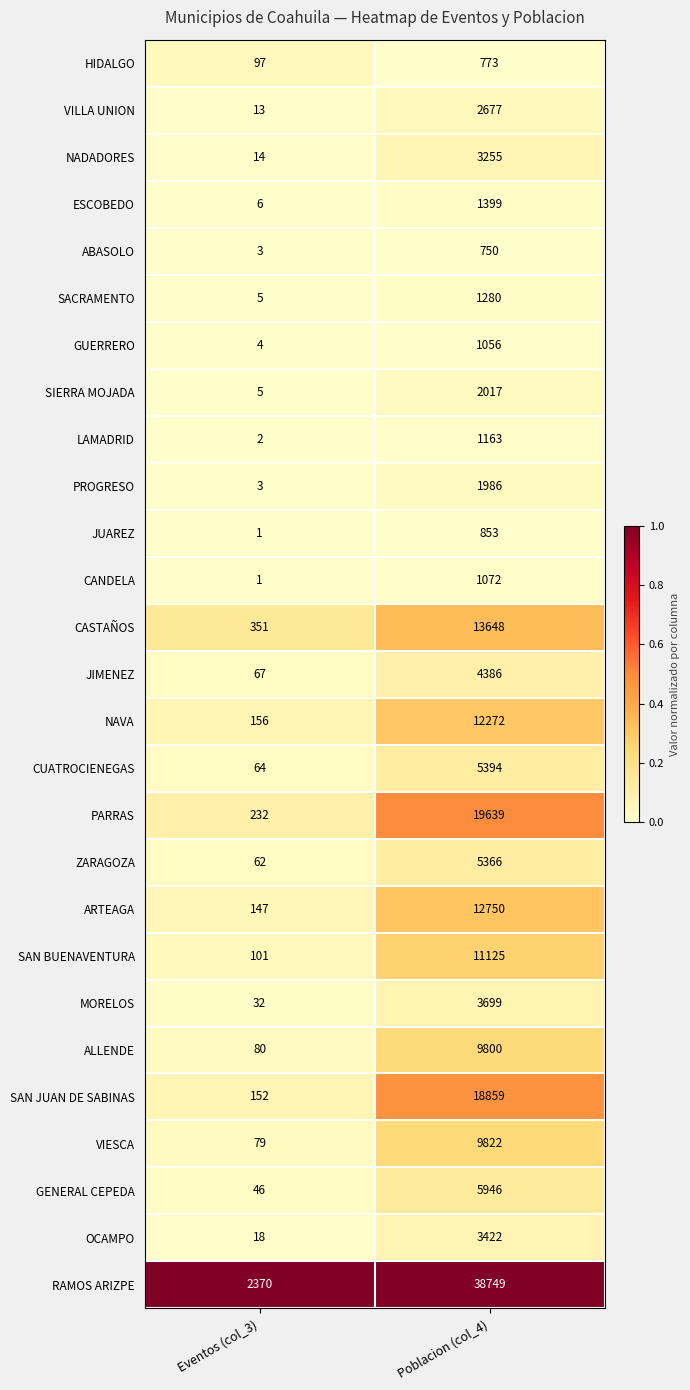

At which category is the sum across all series the highest?

Poblacion (col_4)